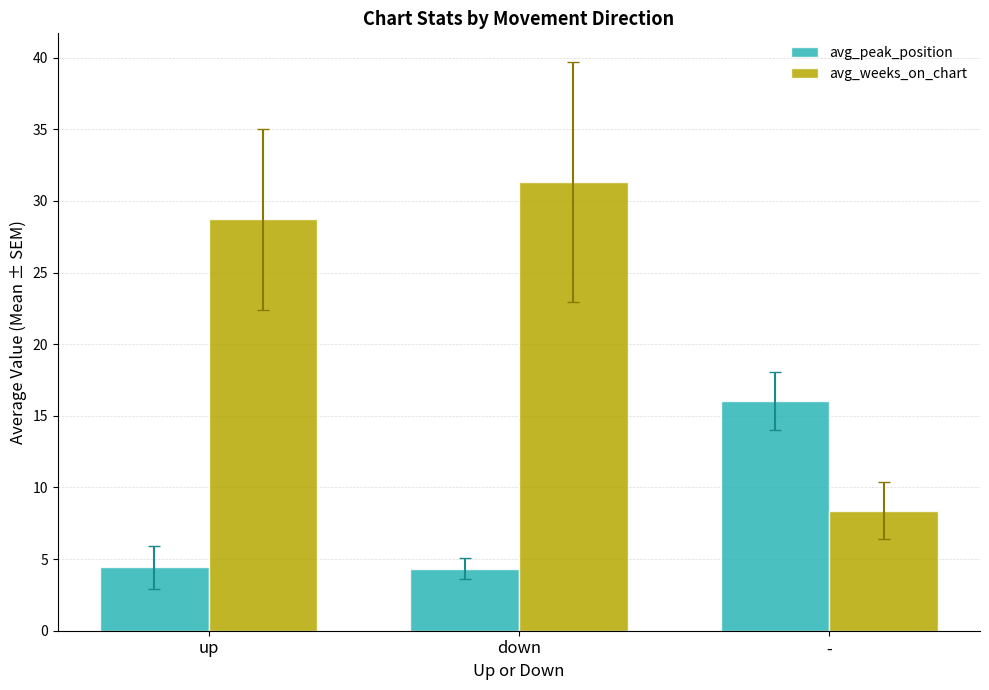

Rank the series at up from lowest to highest value.

avg_peak_position, avg_weeks_on_chart